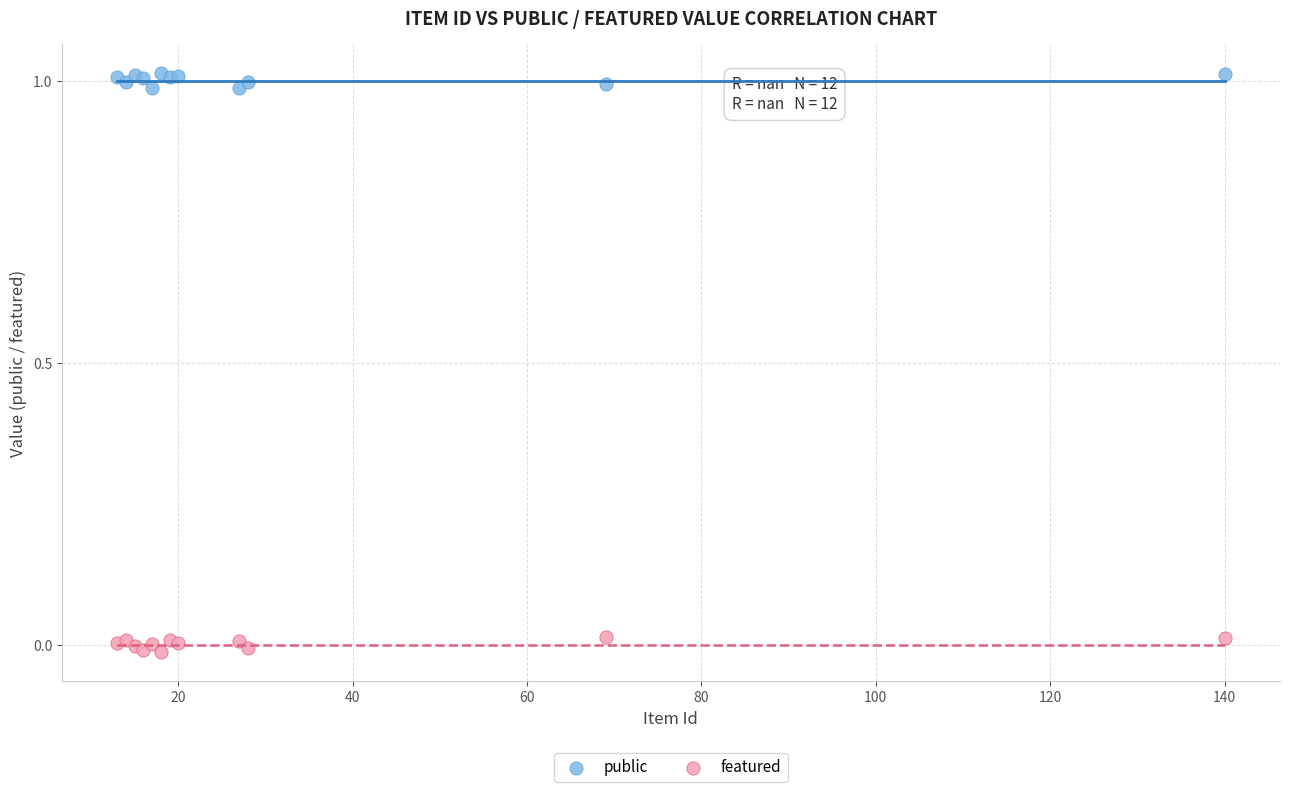

Which series contains the highest Y value?

public